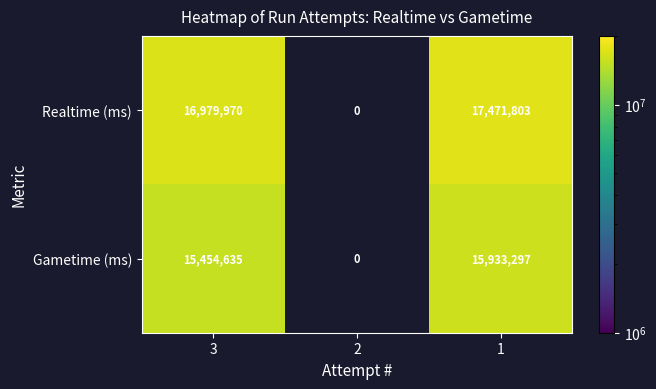

True or false: Gametime (ms) has a value of 6901141 at 3.

False